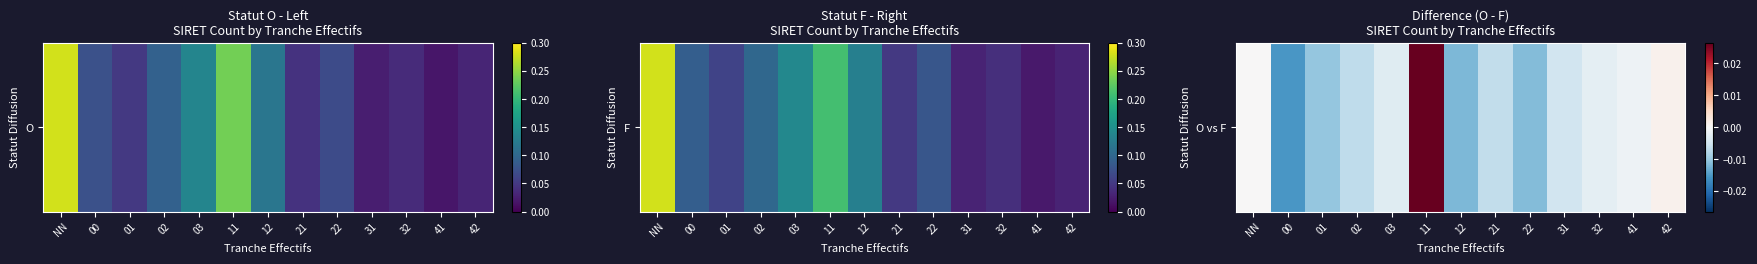

Which has a higher value, 31 or NN?

NN